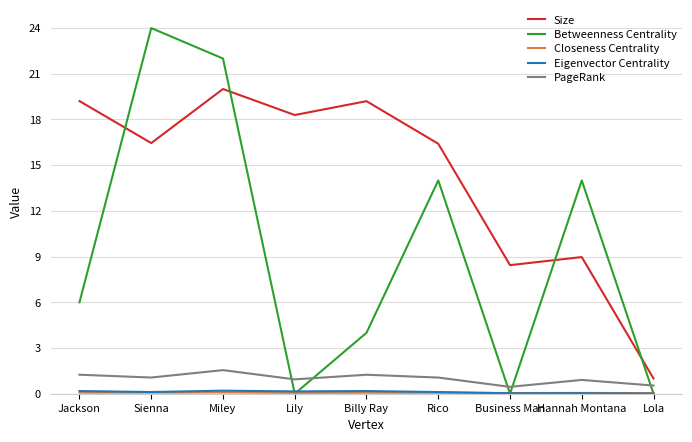

How many Betweenness Centrality values are between 0 and 14?

7